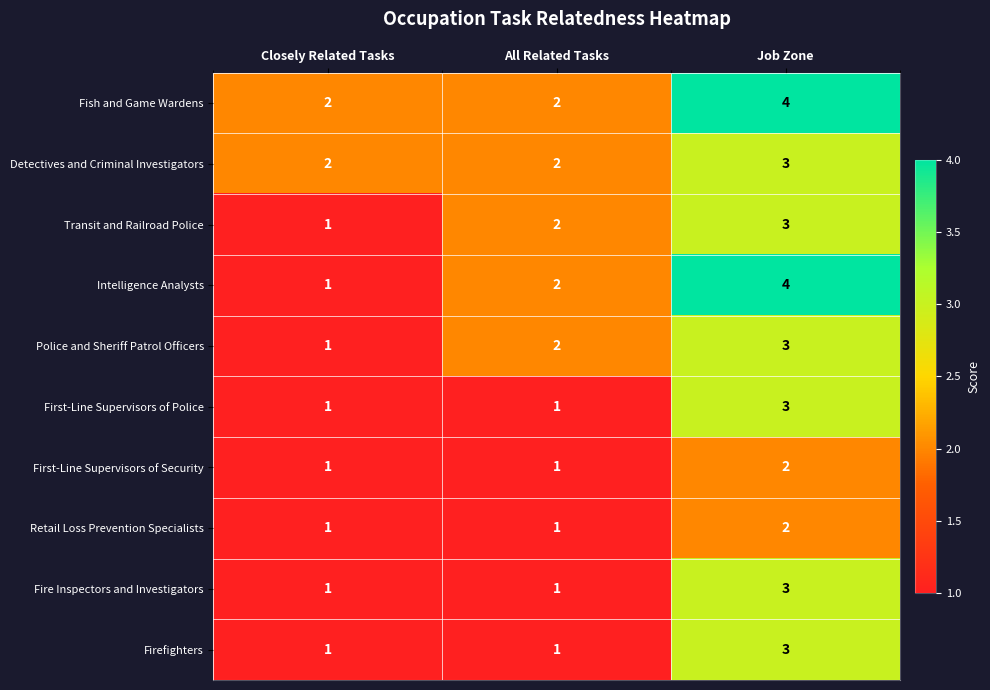

The value of Detectives and Criminal Investigators at Closely Related Tasks is 3. True or false?

False